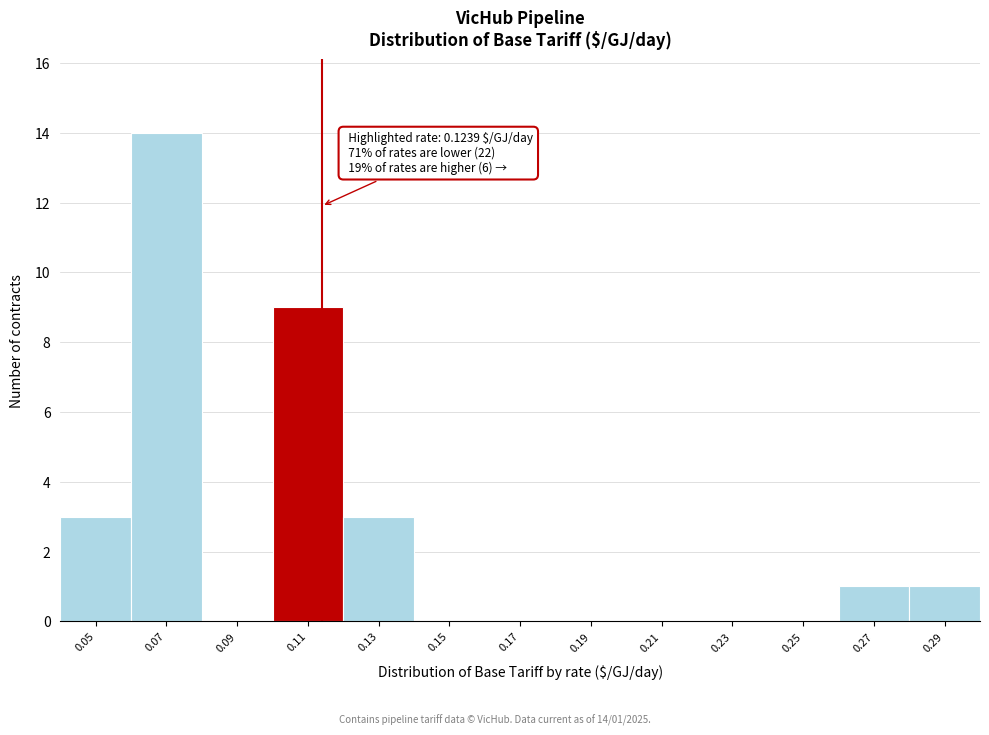

Reading left to right, list all the values displayed in this chart.

0.05=3	0.07=14	0.09=0	0.11=9	0.13=3	0.15=0	0.17=0	0.19=0	0.21=0	0.23=0	0.25=0	0.27=1	0.29=1